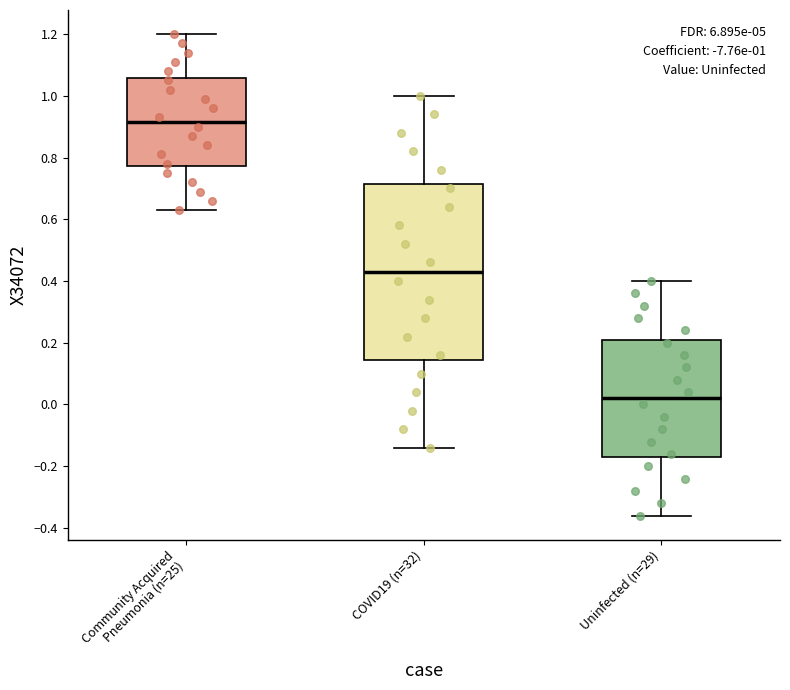

Which box has the lowest median line?

Uninfected (n=29)